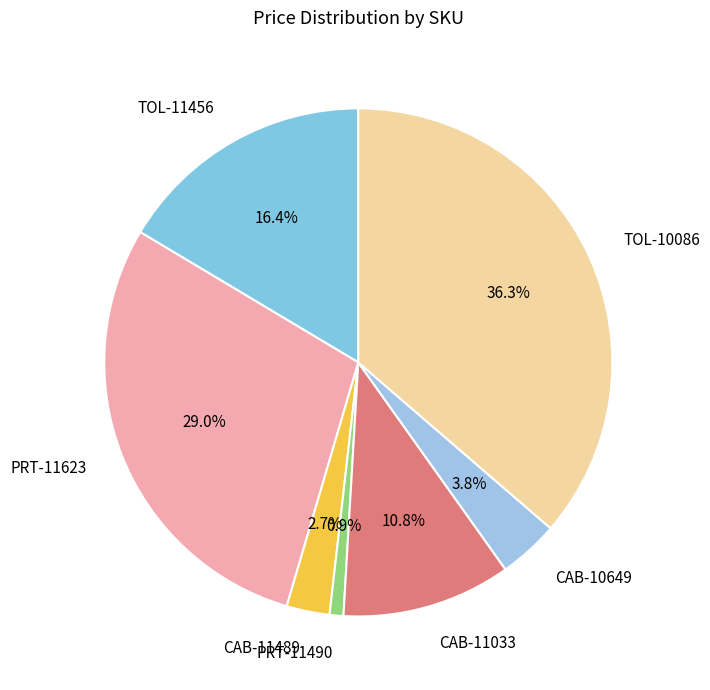

Rank the categories by value from highest to lowest.

TOL-10086, PRT-11623, TOL-11456, CAB-11033, CAB-10649, CAB-11489, PRT-11490